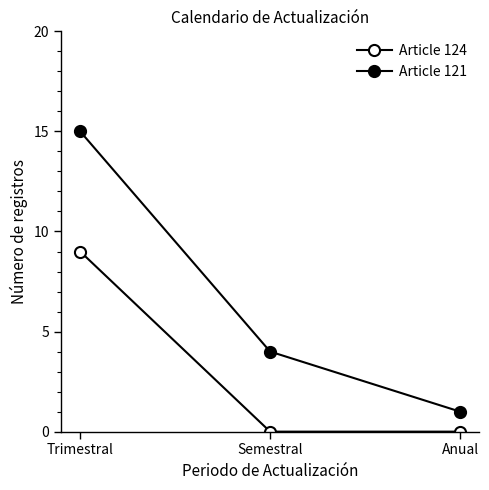

Count the number of categories in the chart.

3